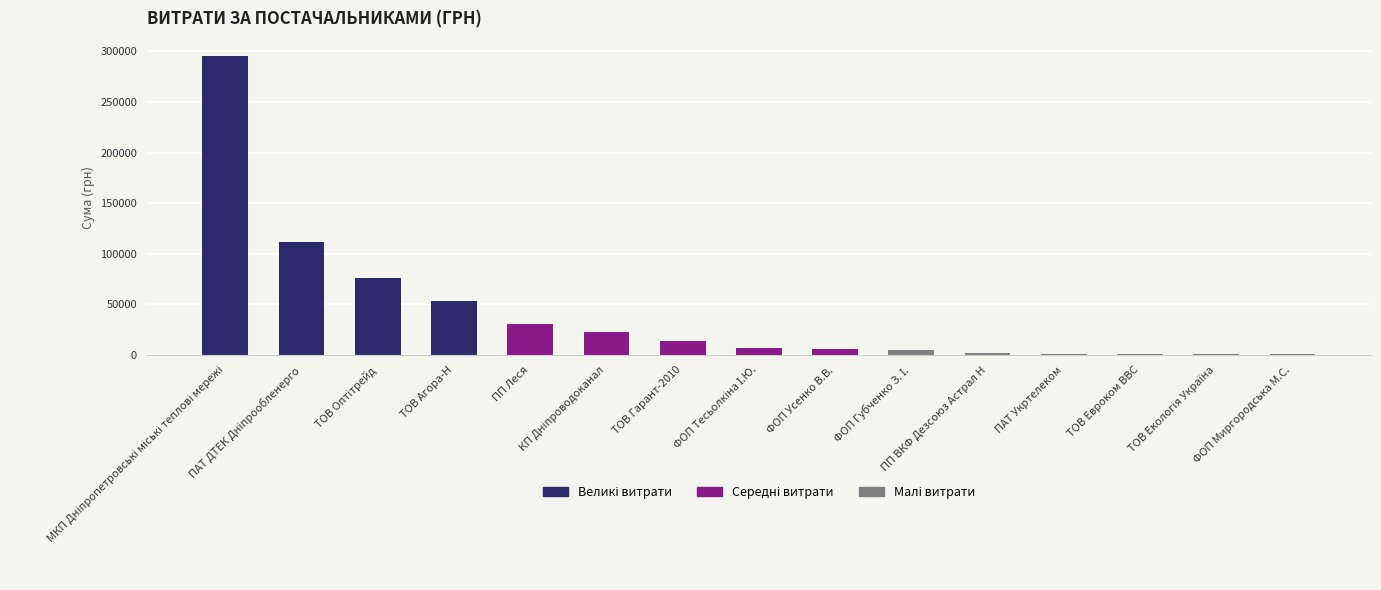

What is the maximum value shown in the chart?

295638.6